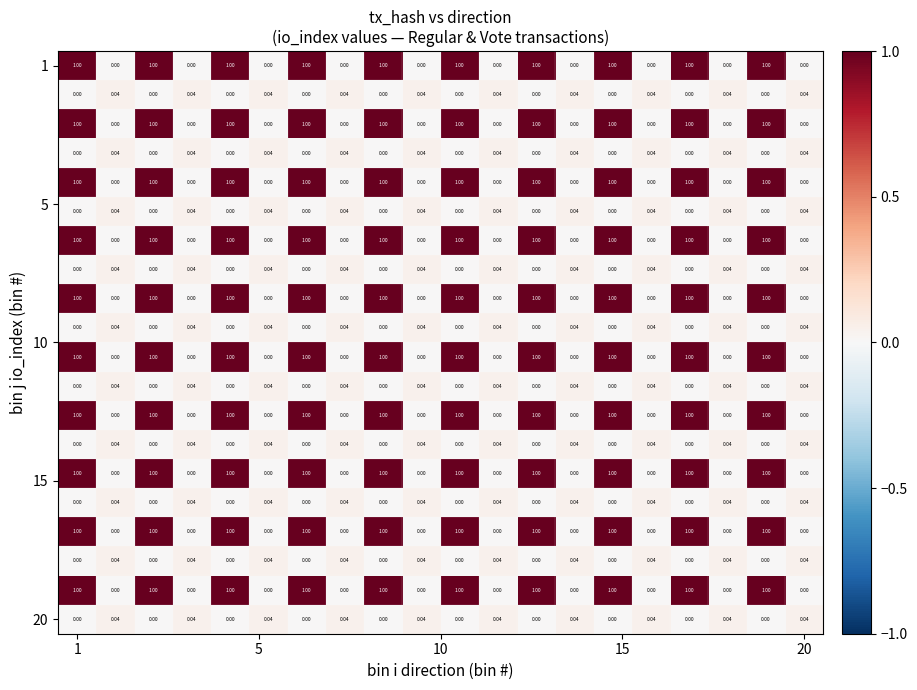

At which category is the sum across all series the highest?

1